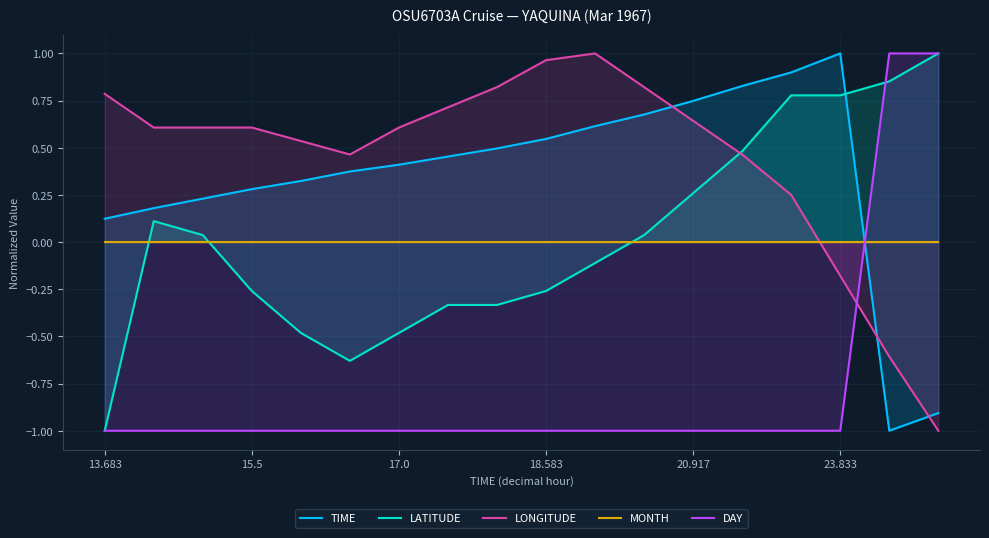

How many interior local peaks does the TIME series have?

1